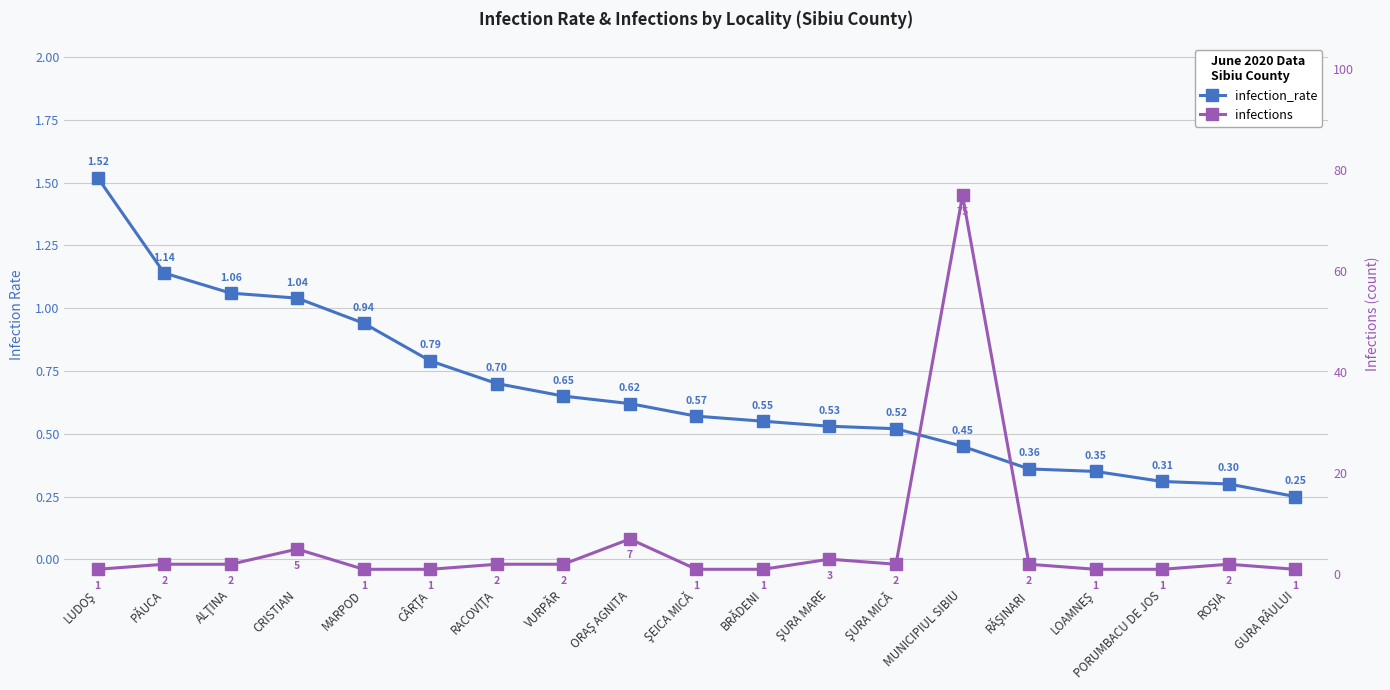

At which category does infections reach its first local peak?

CRISTIAN